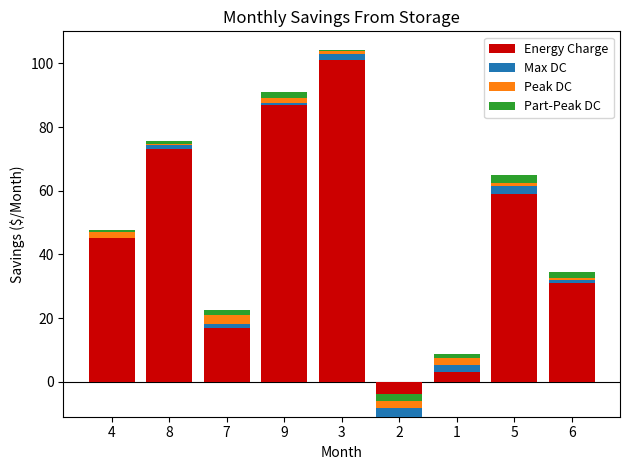

At which label does Part-Peak DC reach its peak?

5